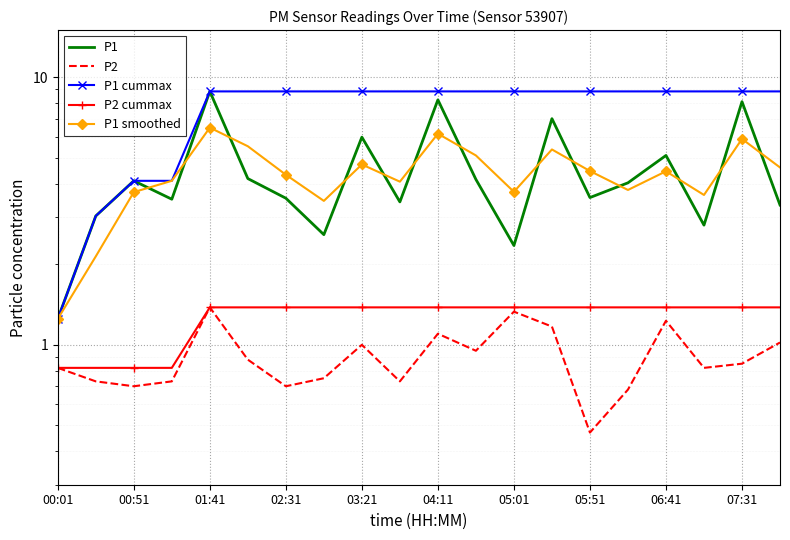

What is the value of the P2 point at the 19th from the left?

0.8